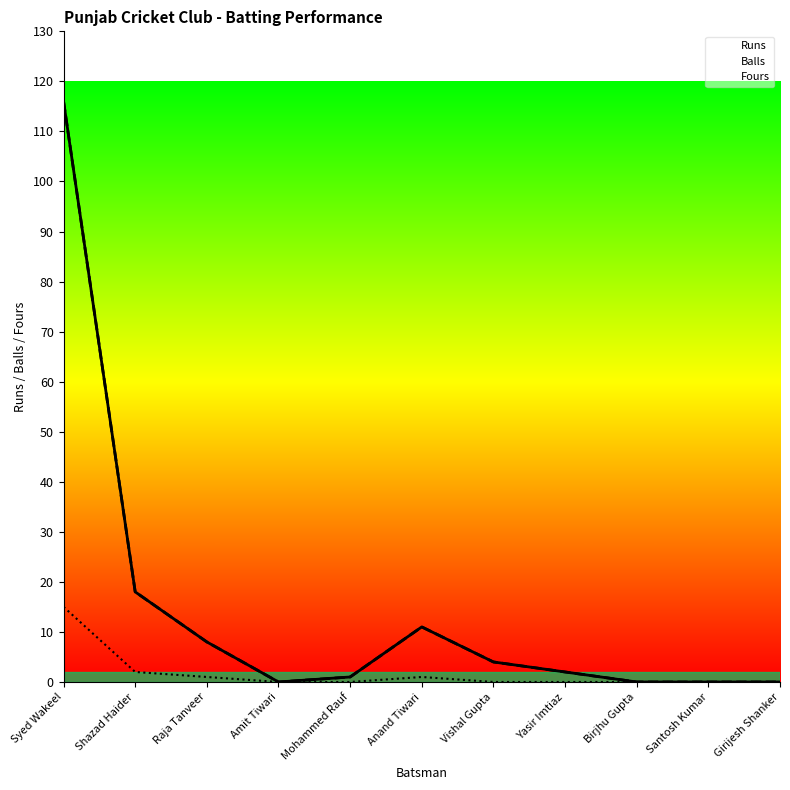

The Fours series shows 1 at Raja Tanveer. True or false?

True